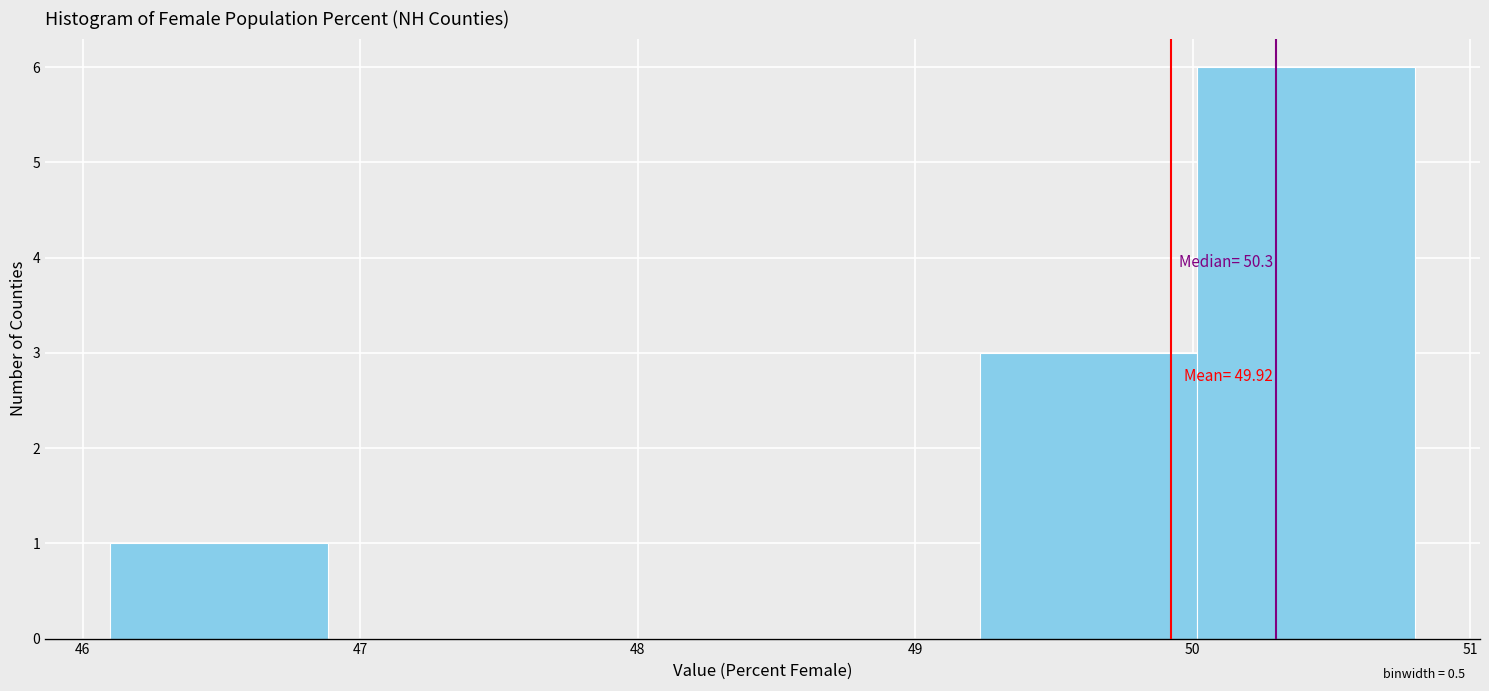

Over which range of the x-axis is the bar tallest?

50.0 to 50.8